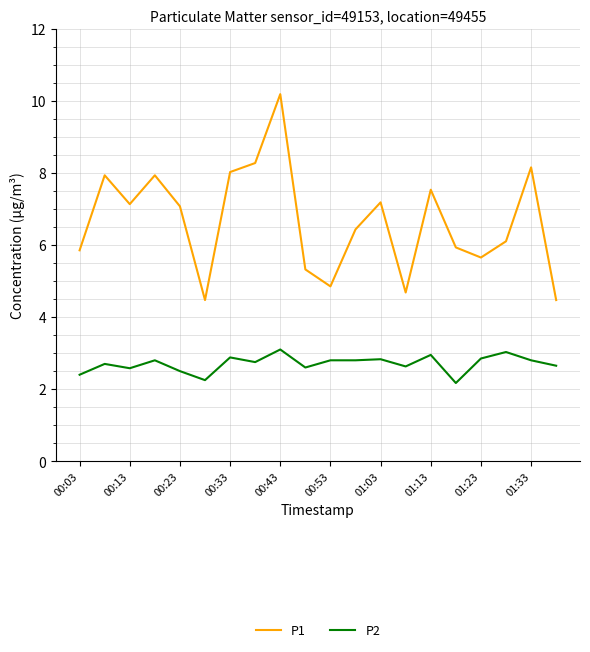

Rank the series by their maximum value, from lowest to highest.

P2, P1